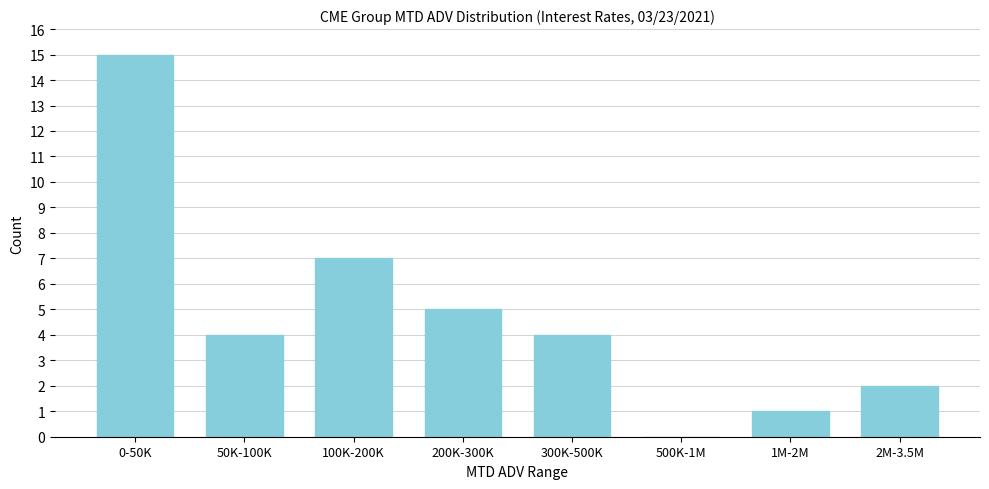

Reading right to left, list all the values displayed in this chart.

2M-3.5M=2	1M-2M=1	500K-1M=0	300K-500K=4	200K-300K=5	100K-200K=7	50K-100K=4	0-50K=15